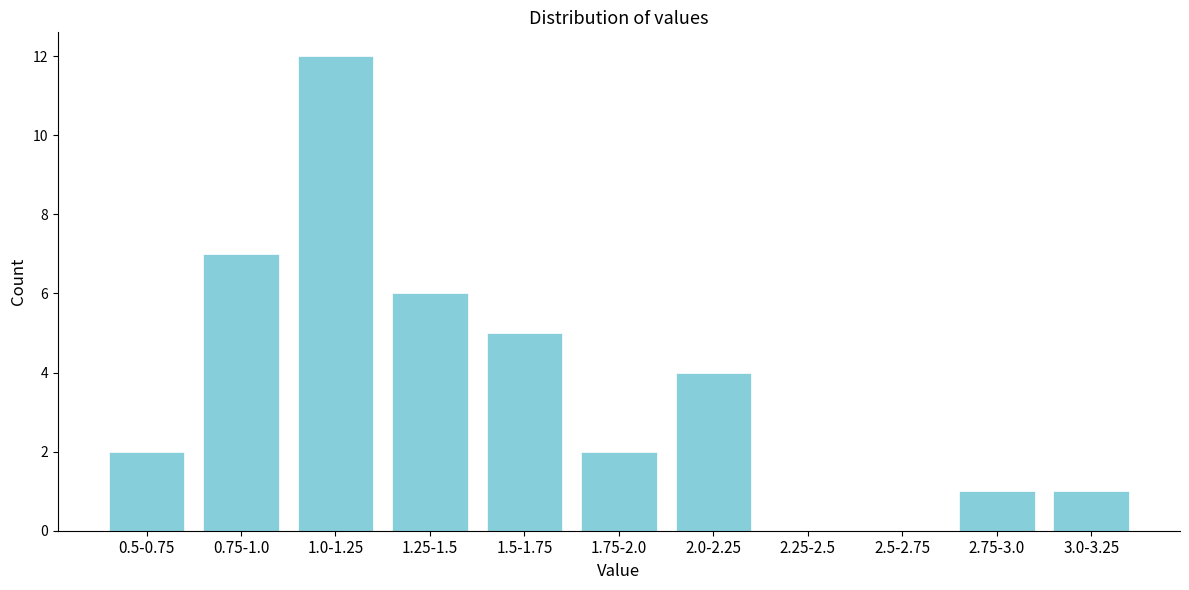

Reading left to right, extract all data points from this chart.

0.5-0.75=2	0.75-1.0=7	1.0-1.25=12	1.25-1.5=6	1.5-1.75=5	1.75-2.0=2	2.0-2.25=4	2.25-2.5=0	2.5-2.75=0	2.75-3.0=1	3.0-3.25=1